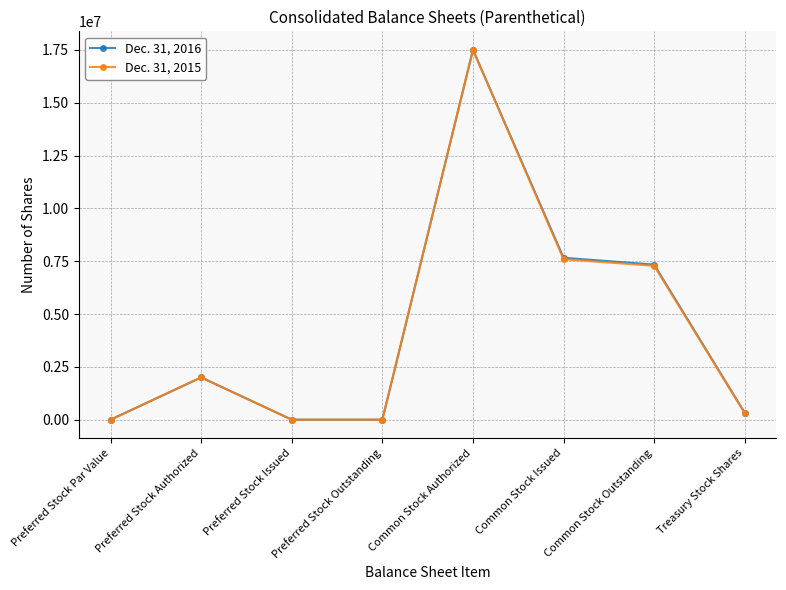

How many categories are shown in the chart?

8